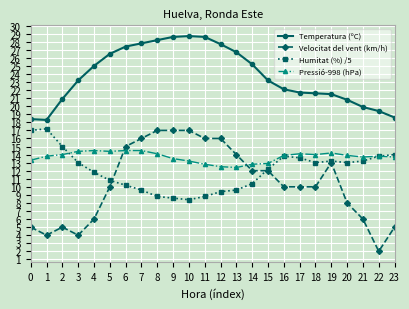

What is the sum of all Pressió-998 (hPa) values?

328.9